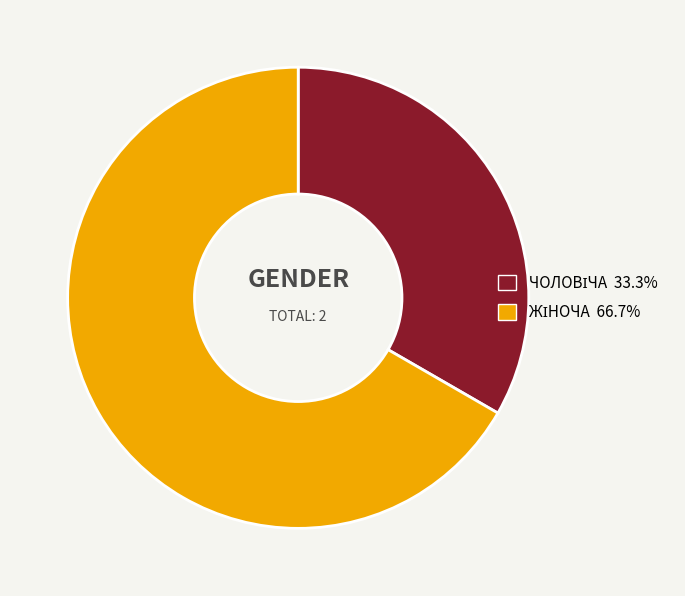

Is there any slice that represents more than half of the pie?

Yes